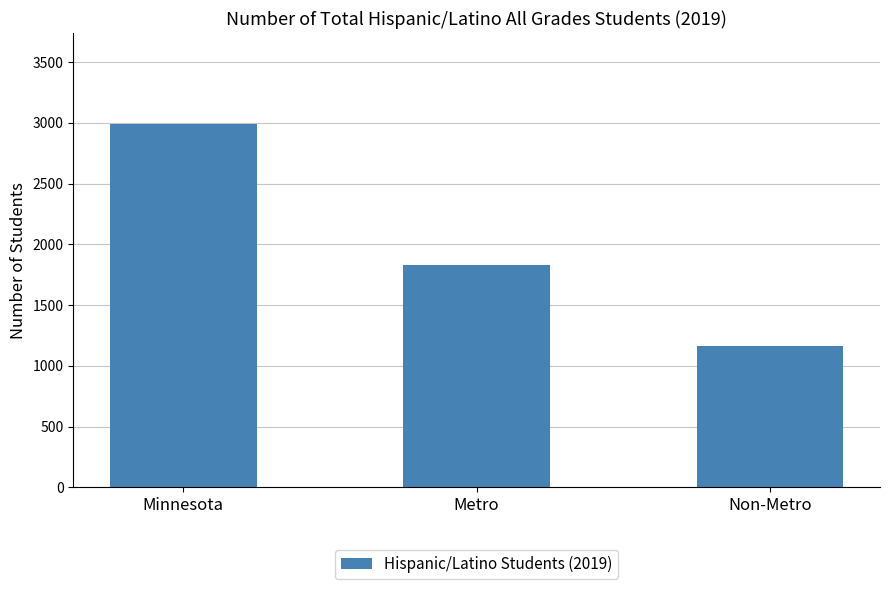

What is the average value?

1994